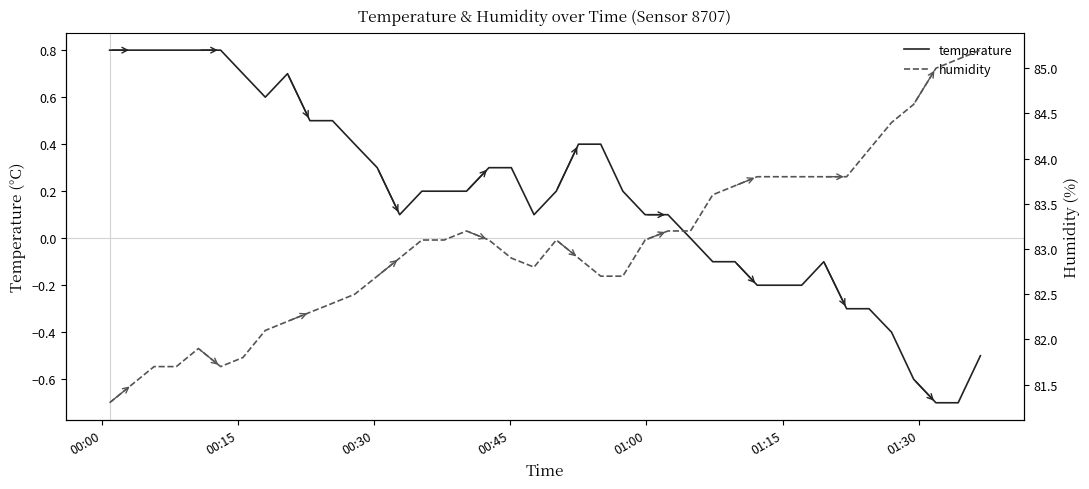

Reading right to left, what are all the values shown in this chart?

temperature: -0.5	-0.7	-0.7	-0.6	-0.4	-0.3	-0.3	-0.1	-0.2	-0.2	-0.2	-0.1	-0.1	0.0	0.1	0.1	0.2	0.4	0.4	0.2	0.1	0.3	0.3	0.2	0.2	0.2	0.1	0.3	0.4	0.5	0.5	0.7	0.6	0.7	0.8	0.8	0.8	0.8	0.8	0.8
humidity: 85.2	85.1	85.0	84.6	84.4	84.1	83.8	83.8	83.8	83.8	83.8	83.7	83.6	83.2	83.2	83.1	82.7	82.7	82.9	83.1	82.8	82.9	83.1	83.2	83.1	83.1	82.9	82.7	82.5	82.4	82.3	82.2	82.1	81.8	81.7	81.9	81.7	81.7	81.5	81.3